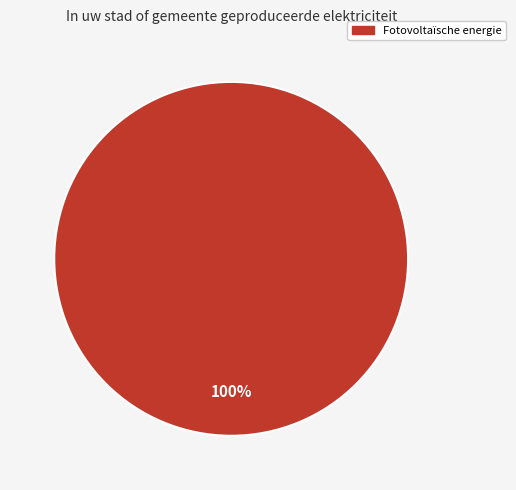

Is there a majority slice in this chart?

Yes